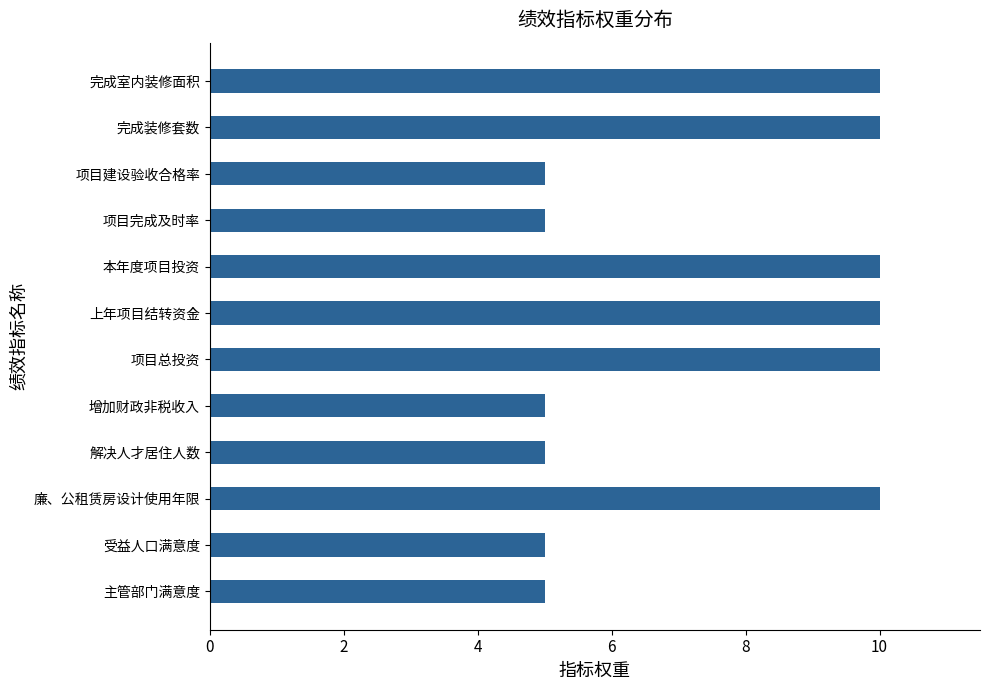

What is the average value?

8